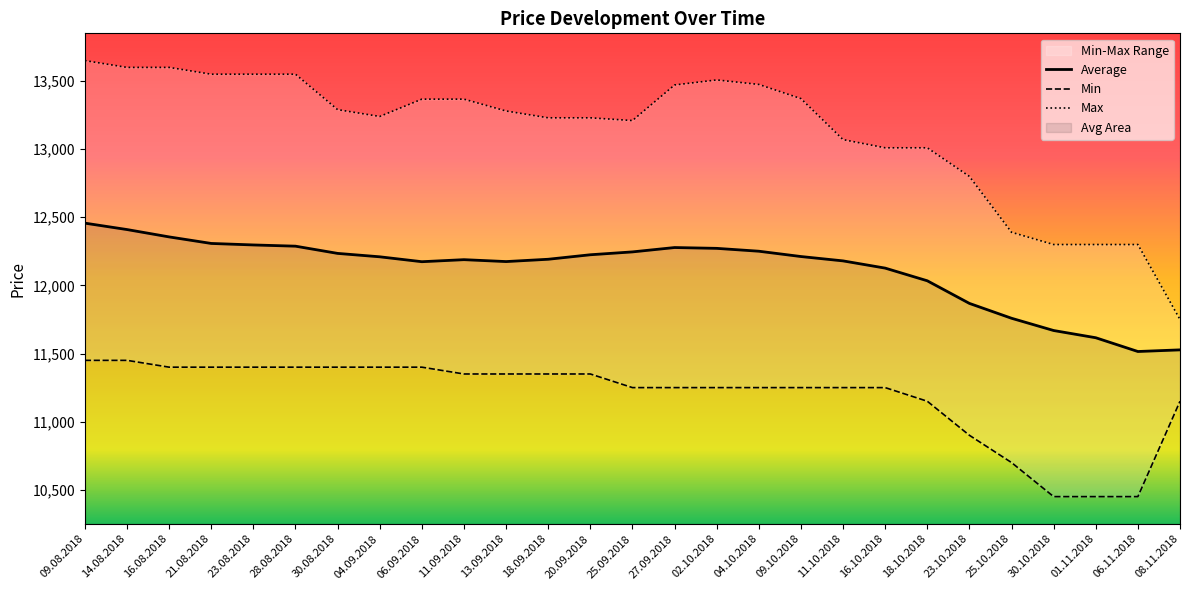

At how many categories does at least one series exceed 10825?

27